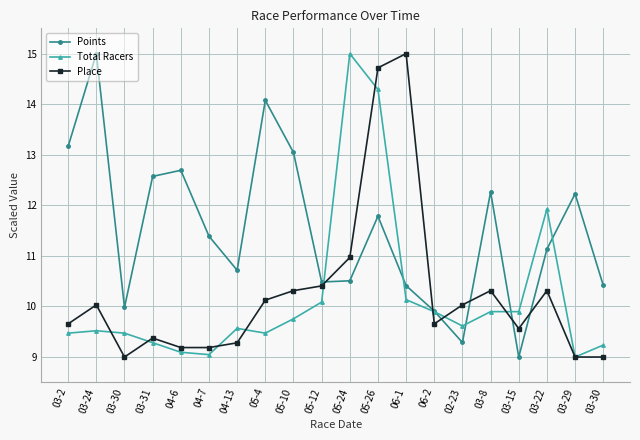

What are all the series names shown in the legend?

Points, Total Racers, Place